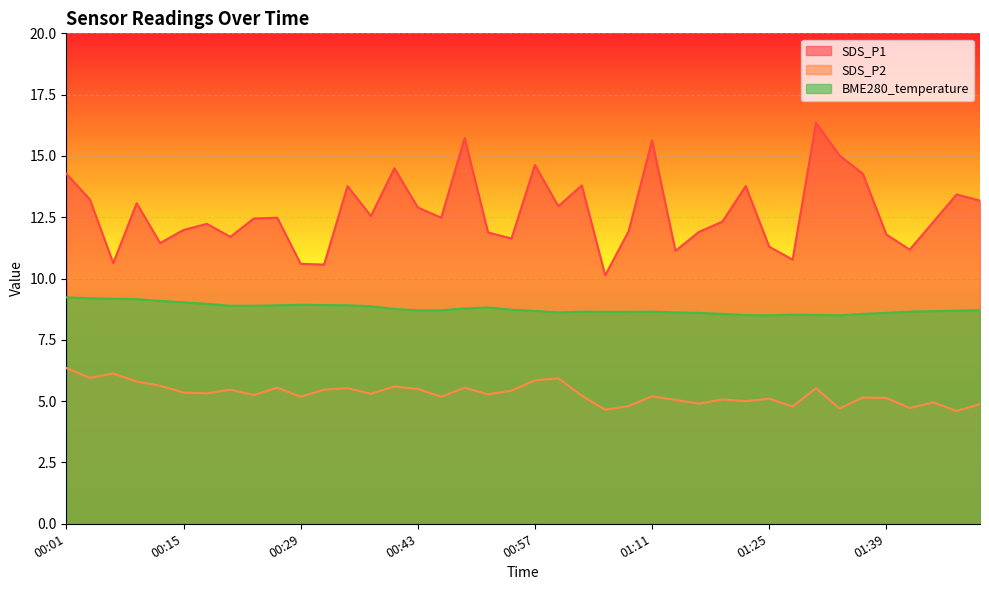

How many lines are shown in the chart?

3